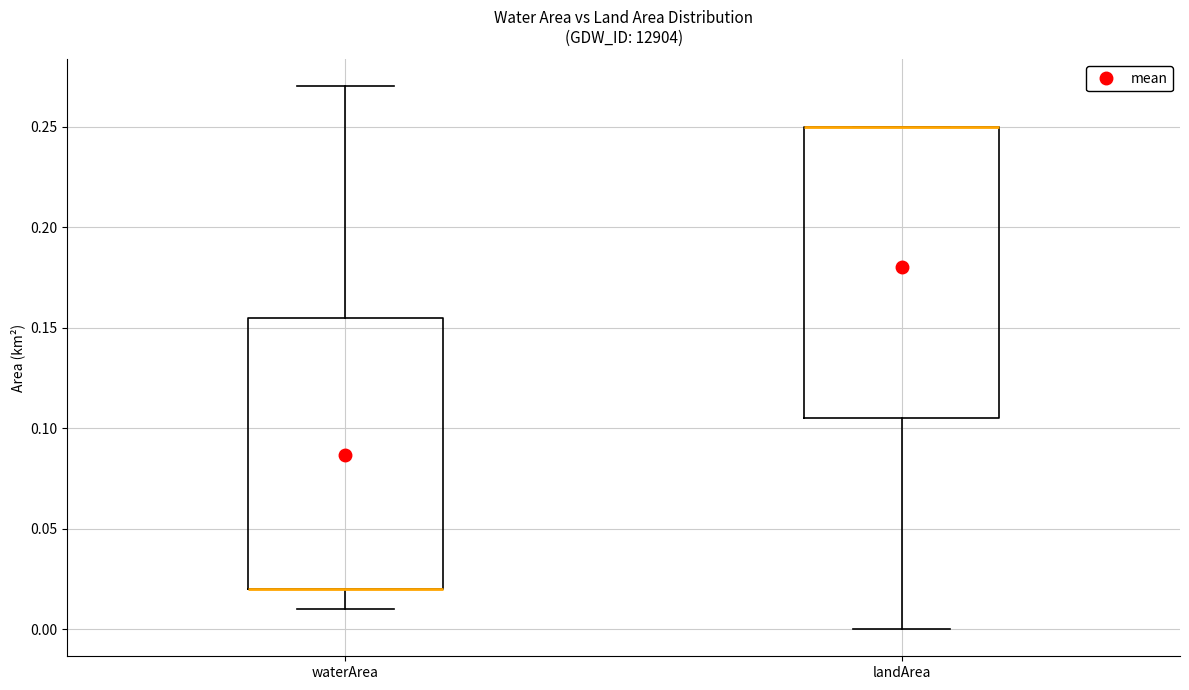

Comparing the boxes themselves (not the whiskers), which one is the tallest?

landArea